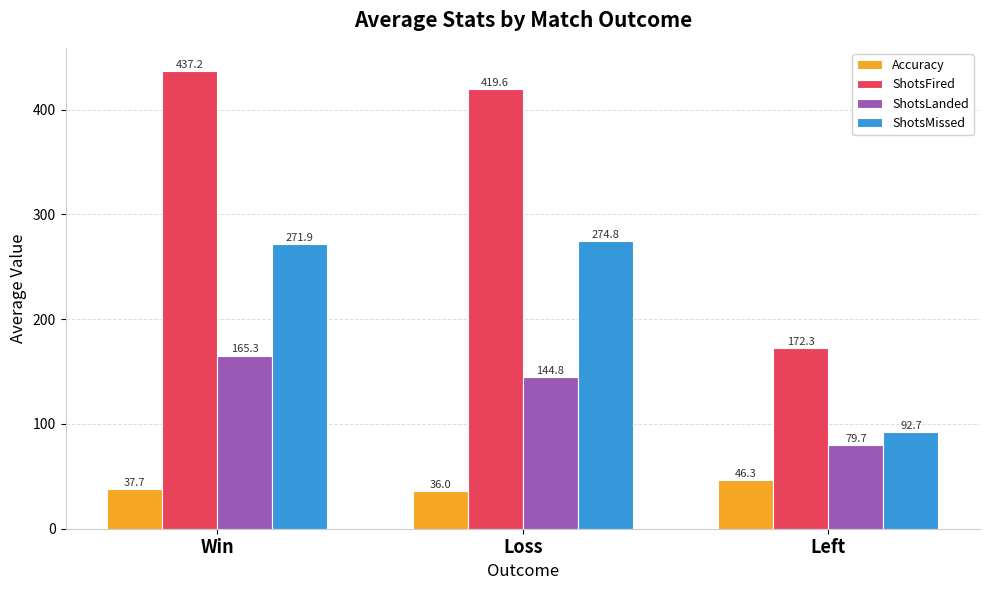

At which category is the sum across all series the highest?

Win